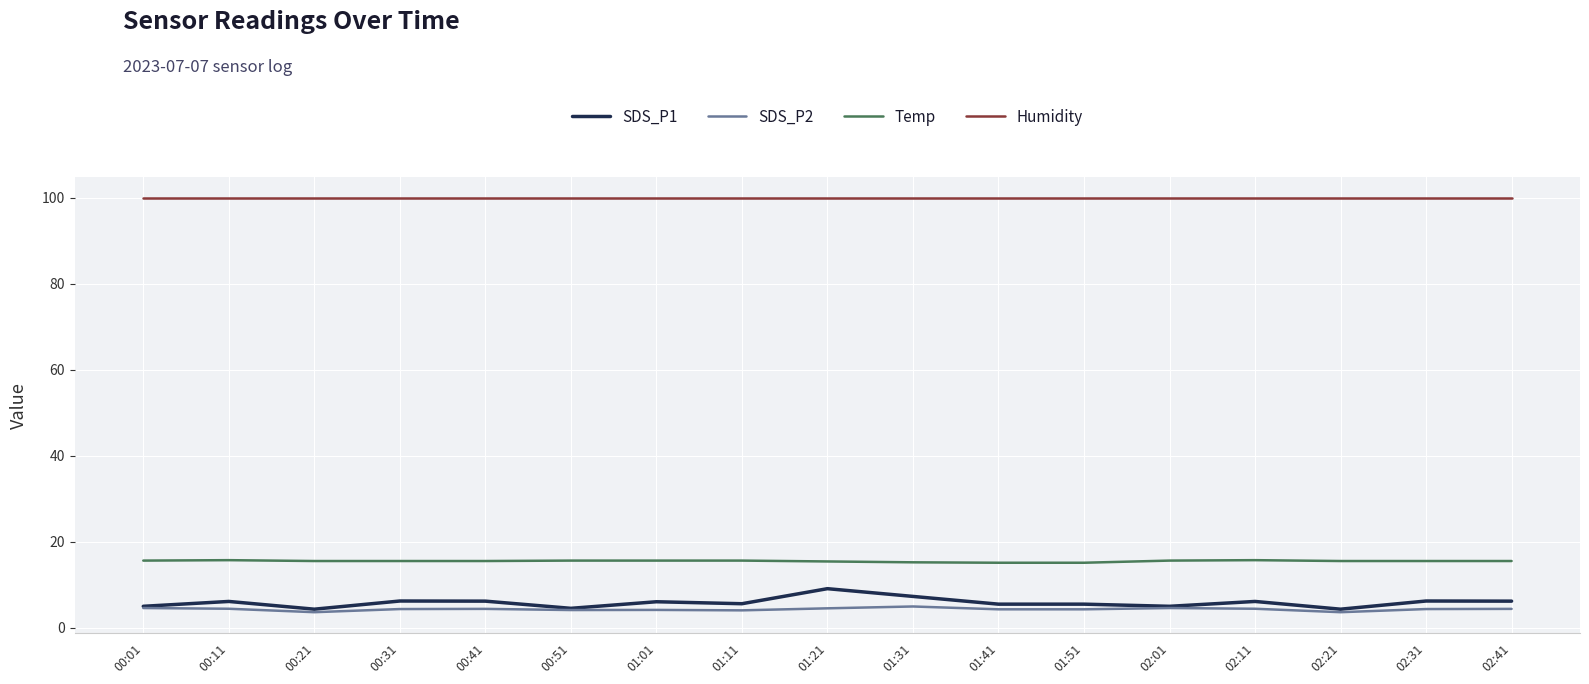

True or false: SDS_P1 and Temp intersect in this chart.

False